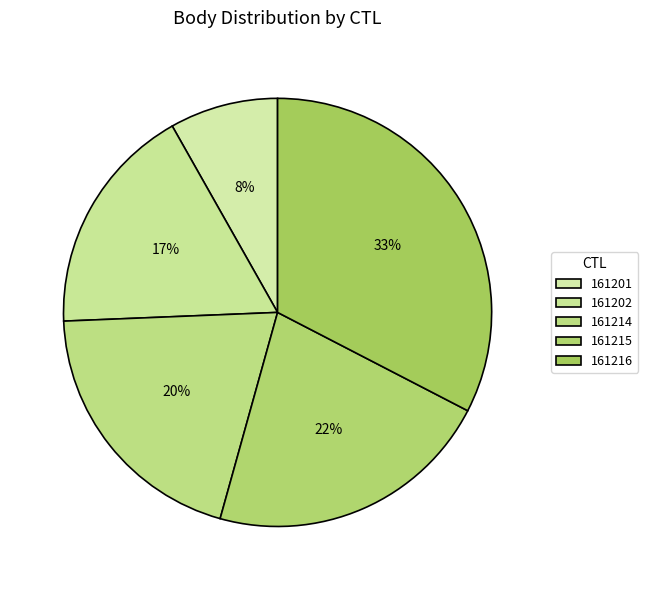

To the nearest percent, what portion does 161201 represent?

8%